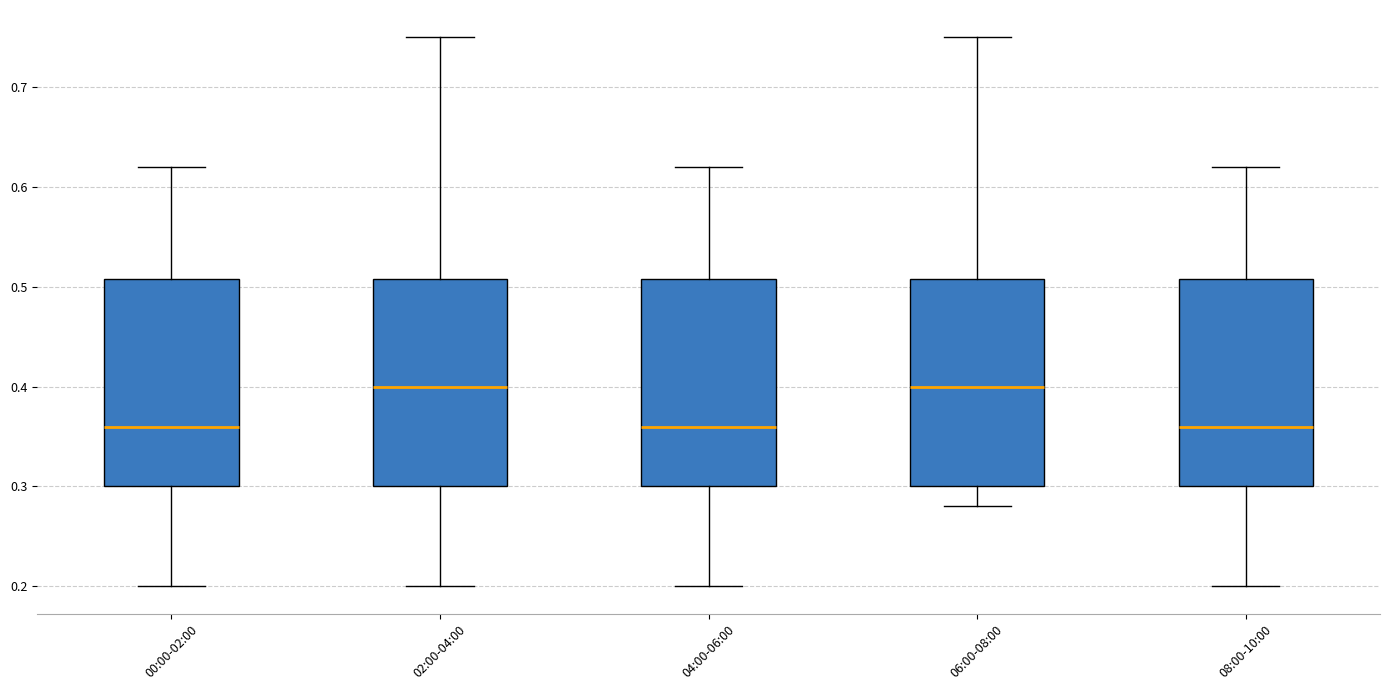

Reading left to right, read every box against the y-axis: the position of its median line, the range the box covers, and the ends of its whiskers. The values are not printed on the chart, so give them approximately, as read against the axis.

00:00-02:00: median 0.36, box 0.30 to 0.51, whiskers 0.20 to 0.62
02:00-04:00: median 0.40, box 0.30 to 0.51, whiskers 0.20 to 0.75
04:00-06:00: median 0.36, box 0.30 to 0.51, whiskers 0.20 to 0.62
06:00-08:00: median 0.40, box 0.30 to 0.51, whiskers 0.28 to 0.75
08:00-10:00: median 0.36, box 0.30 to 0.51, whiskers 0.20 to 0.62